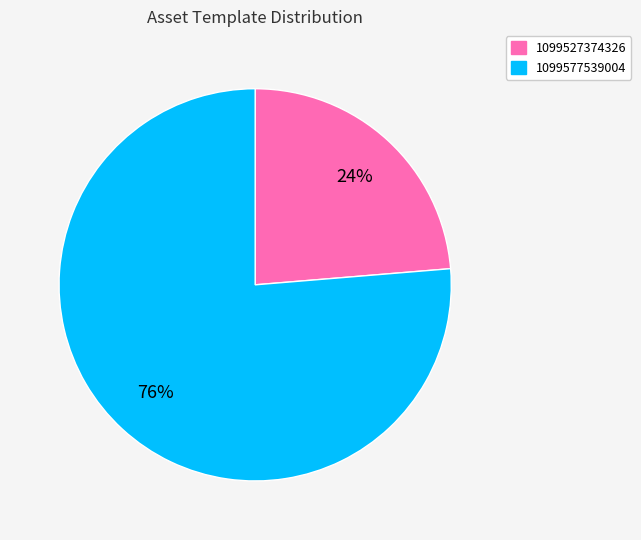

How many slices are in this pie chart?

2